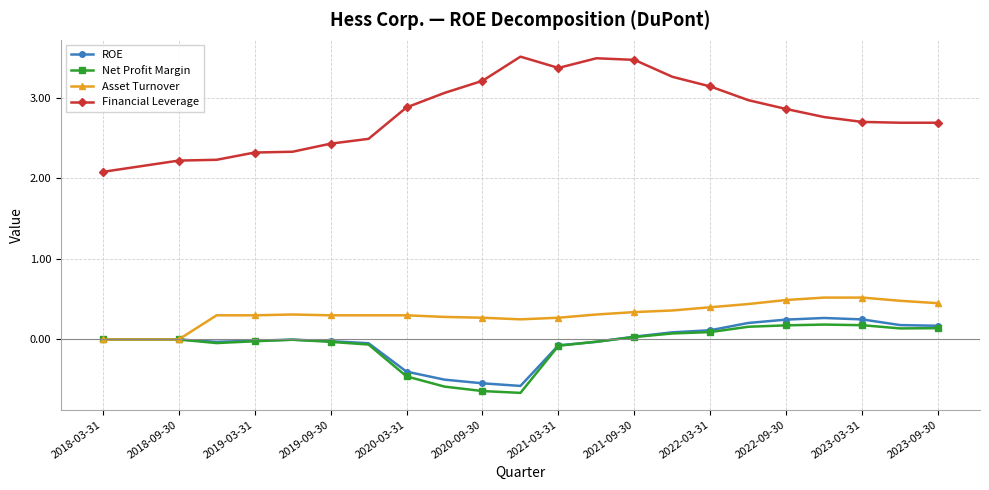

What is the difference between the maximum and minimum values in the Net Profit Margin series?

0.8